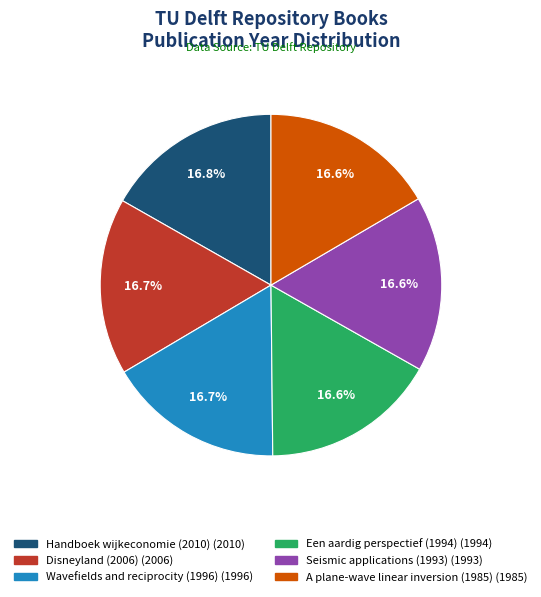

Is it true that Seismic applications (1993) is 17% of the pie?

True